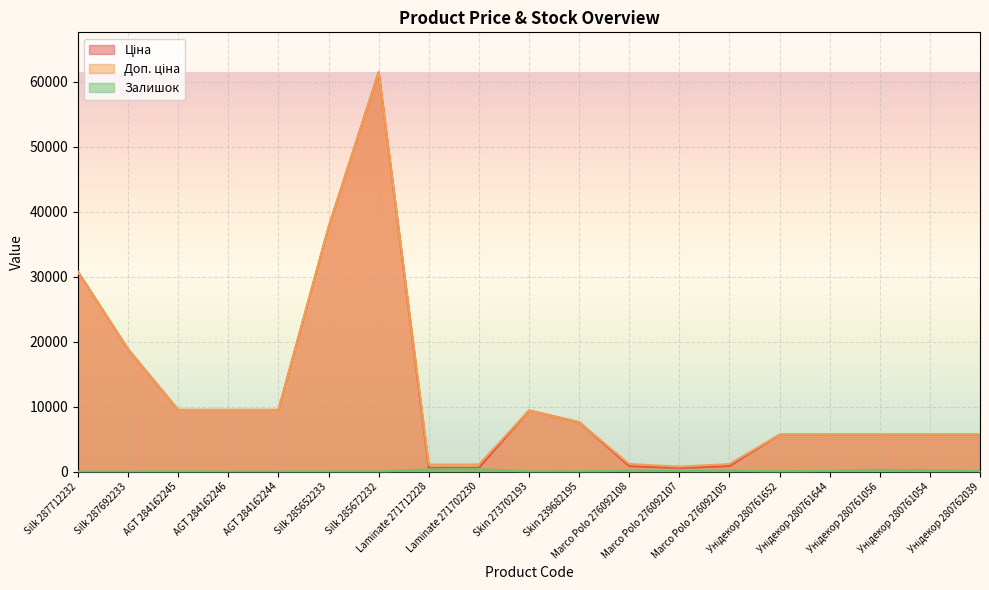

Does the chart display data point markers on the line(s)?

No